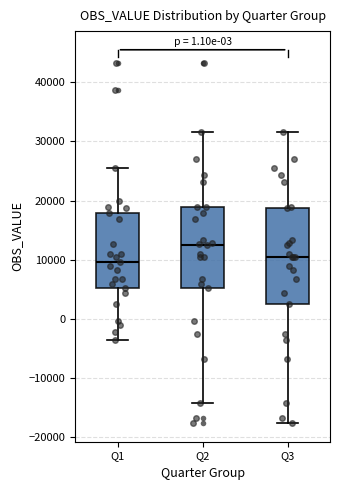

Comparing the boxes themselves (not the whiskers), which one is the tallest?

Q3